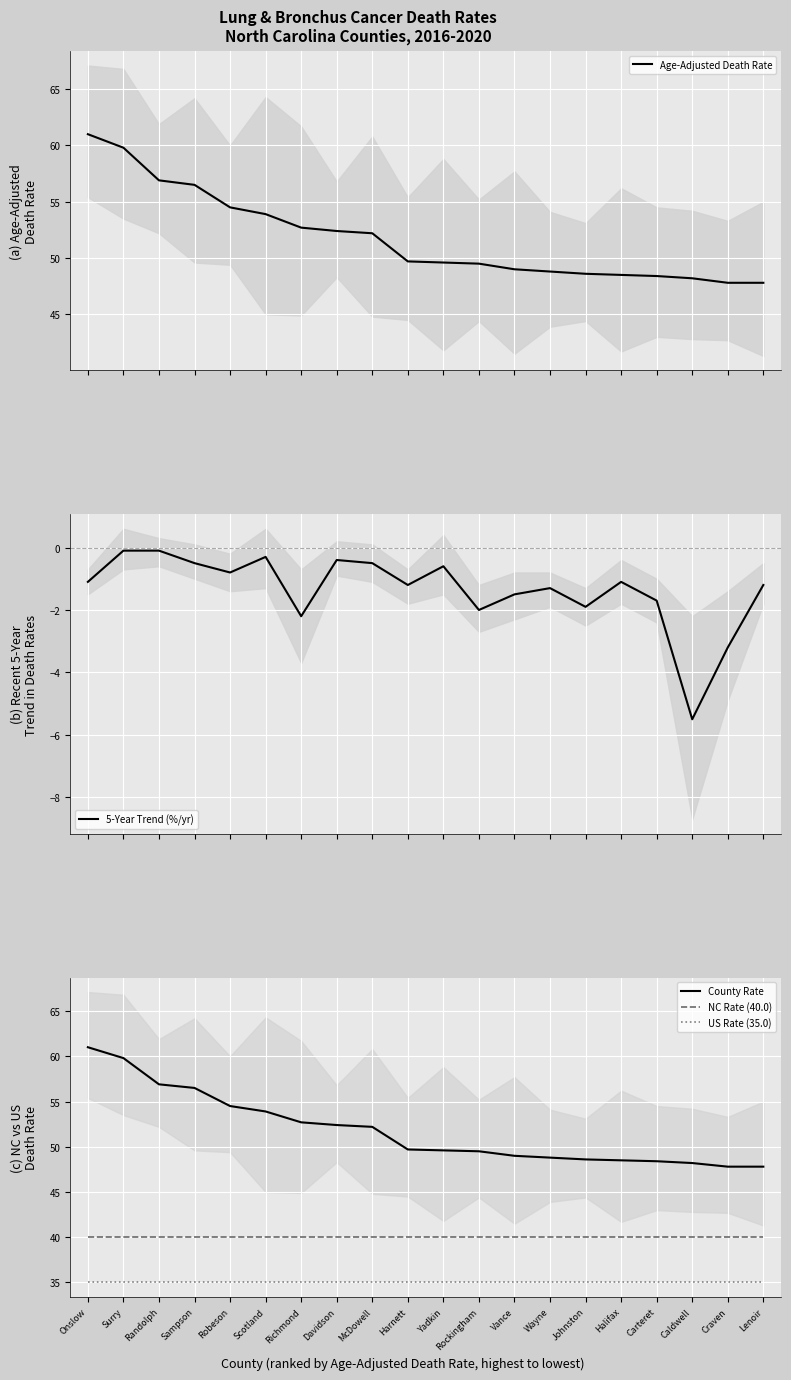

Is it true that Age-Adjusted Death Rate equals 21.8 at Lenoir?

False